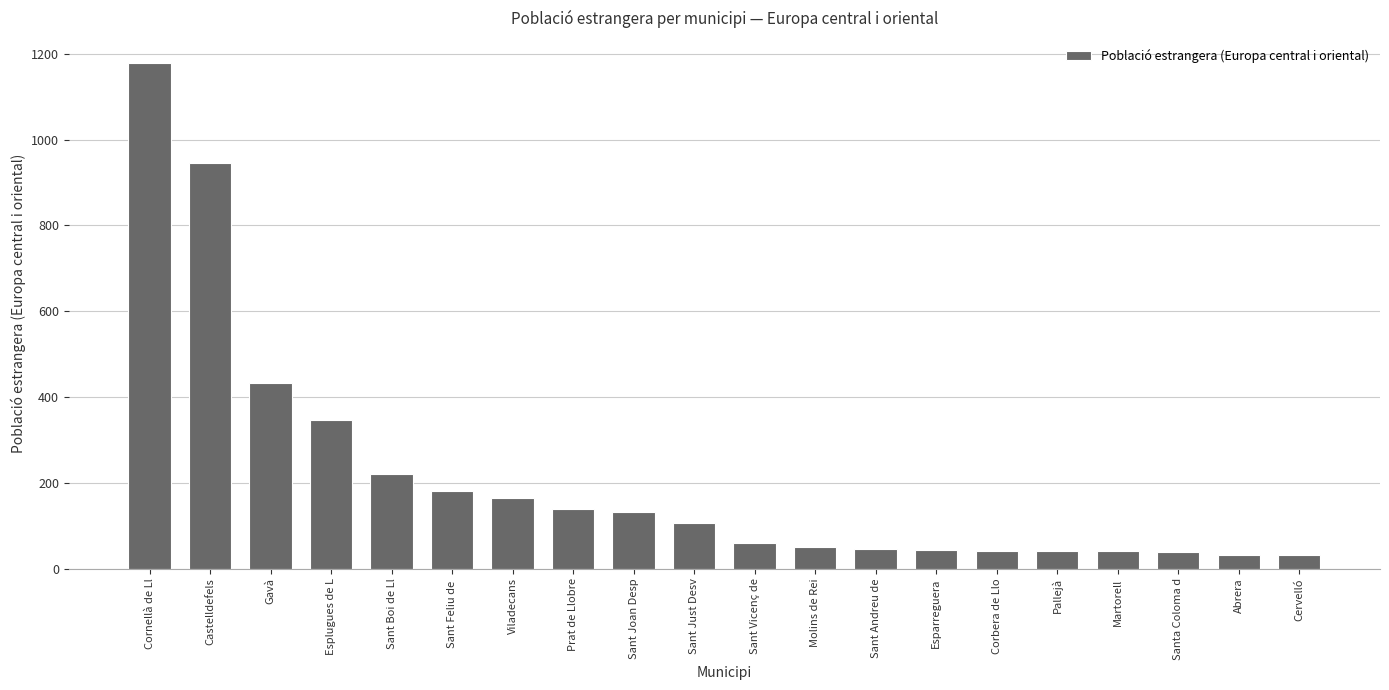

What is the ratio of the value at Esparreguera to the value at Esplugues de L?

0.1